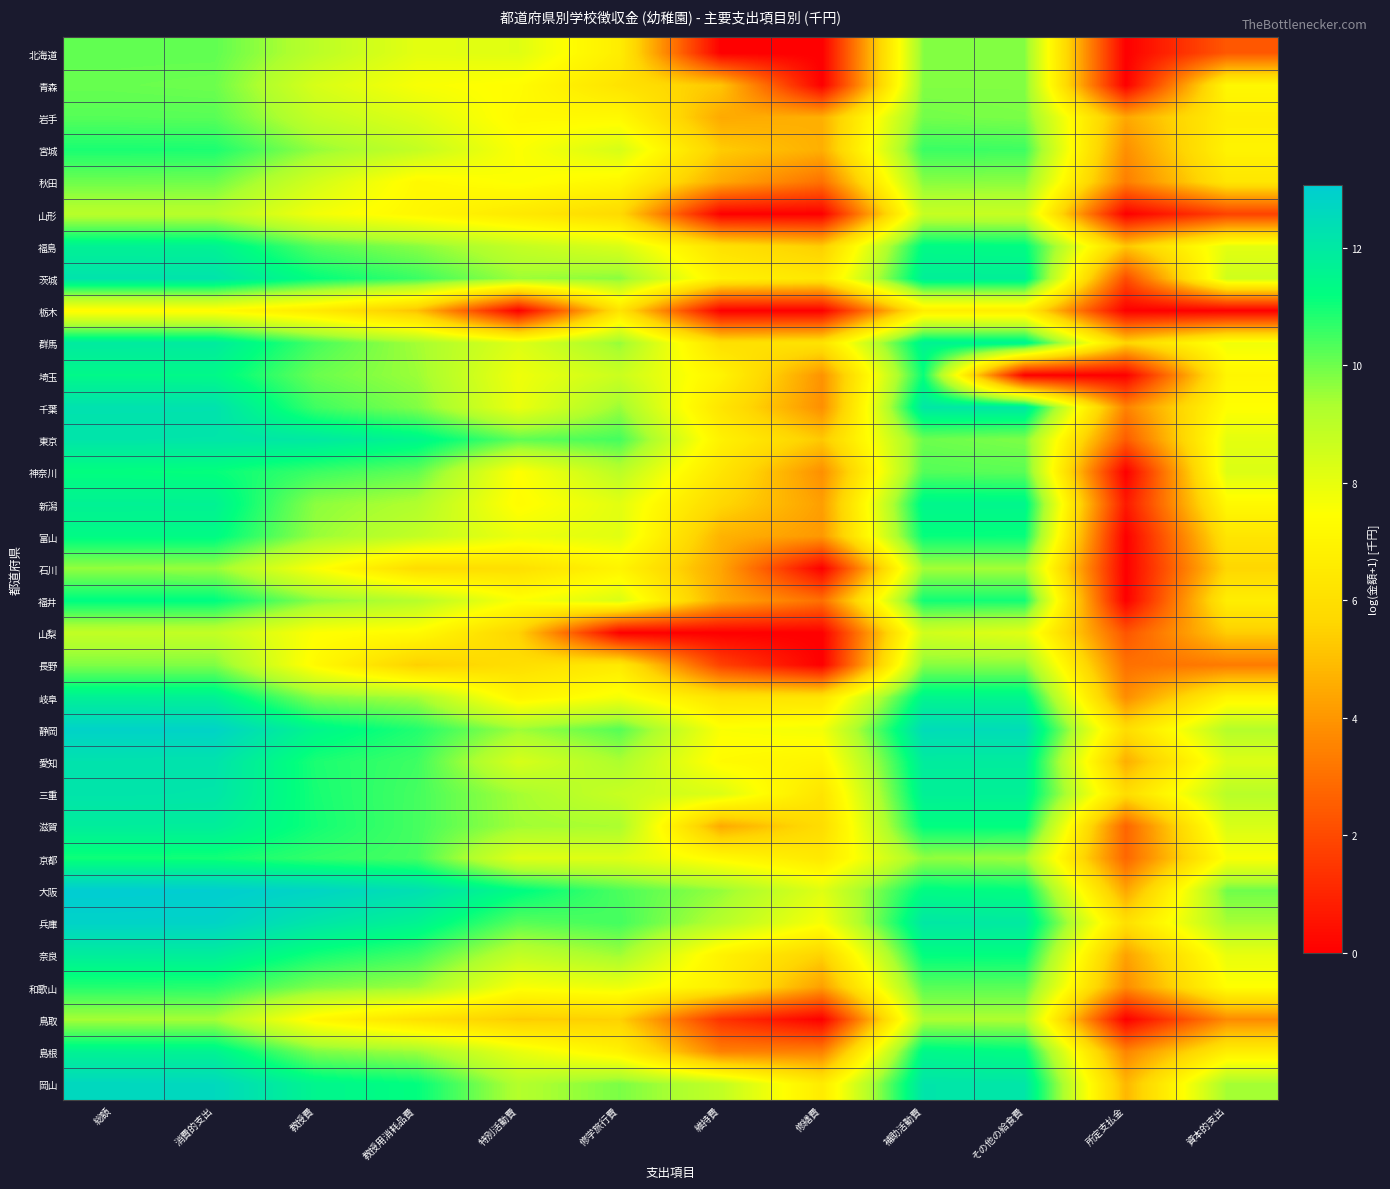

At which category does the chart reach its minimum across all series?

維持費